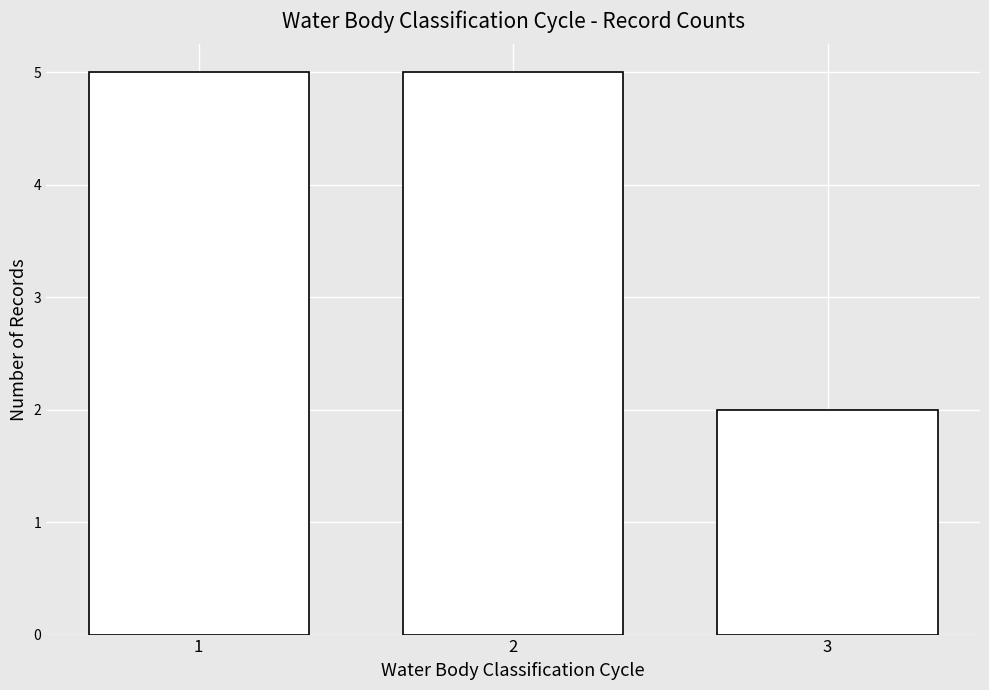

What is the change in value from 2 to 3?

-3